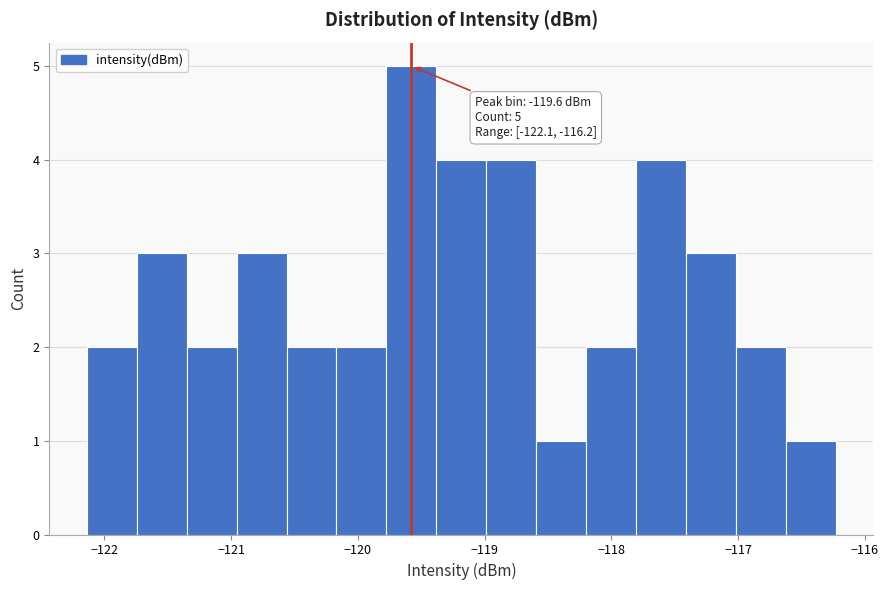

Around what value on the x-axis is the tallest bar? Give the approximate position of its centre, as read against the axis.

-119.6